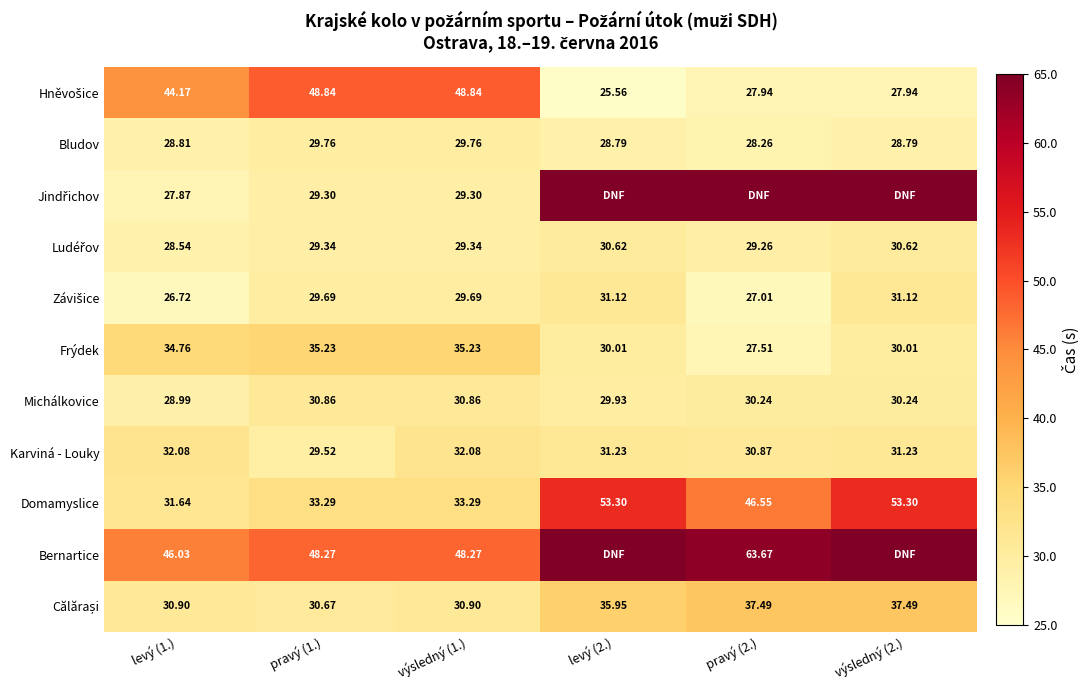

Which label corresponds to the smallest value in the chart?

levý (2.)